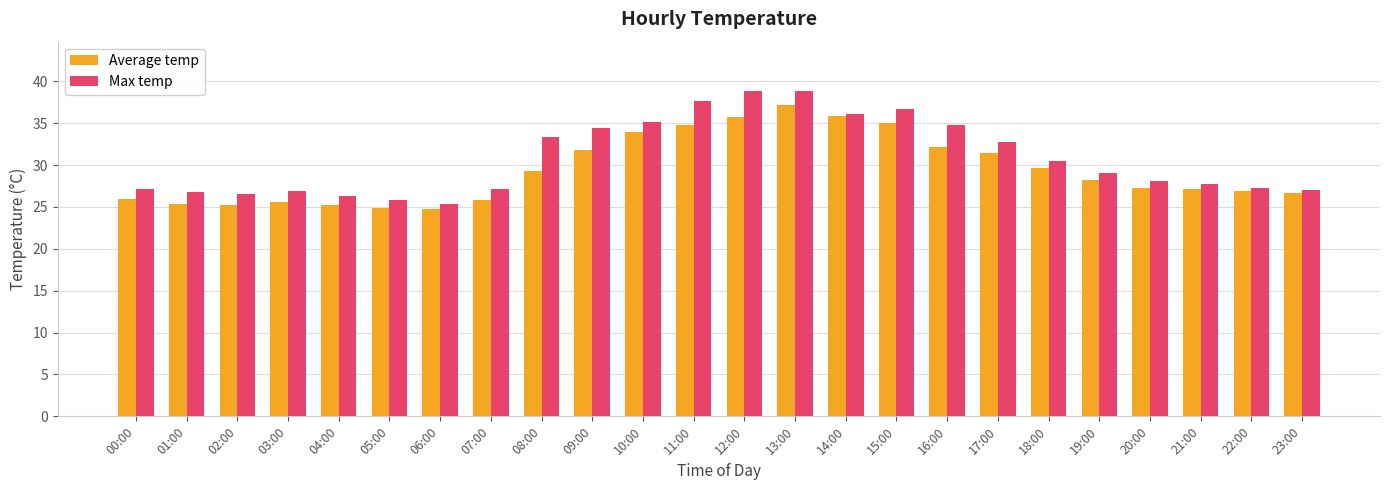

What is the maximum value for Max temp?

38.9